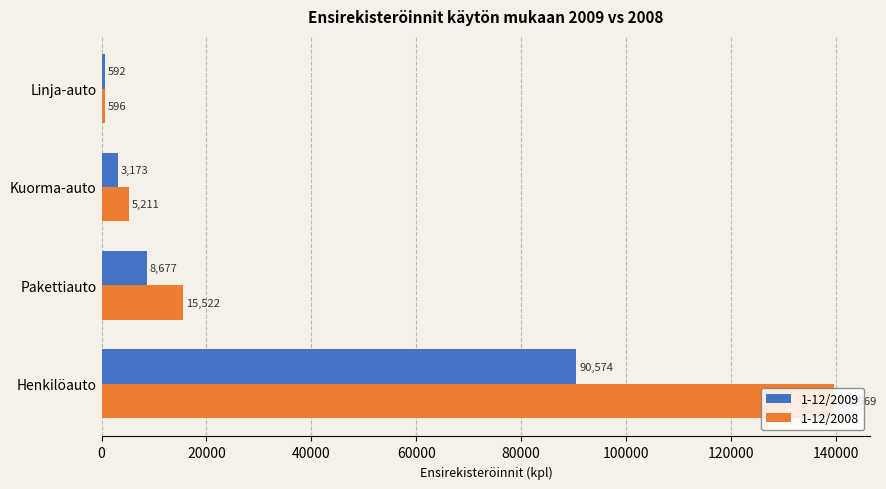

Which label corresponds to the smallest value in the chart?

Linja-auto